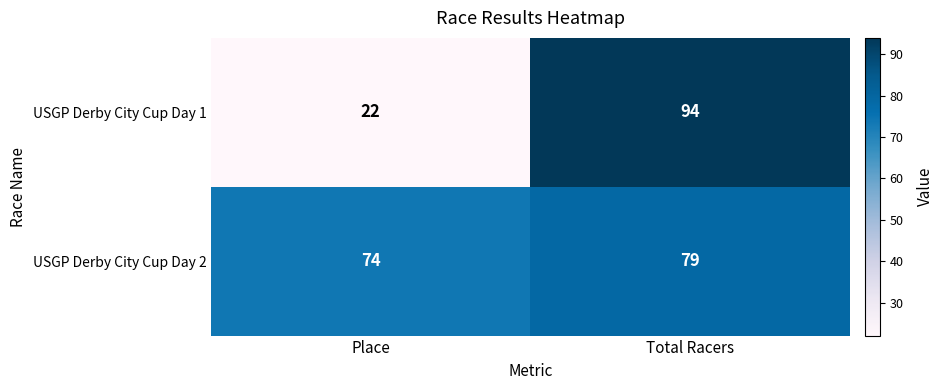

Reading left to right, list all the values displayed in this chart.

USGP Derby City Cup Day 1: 22	94
USGP Derby City Cup Day 2: 74	79